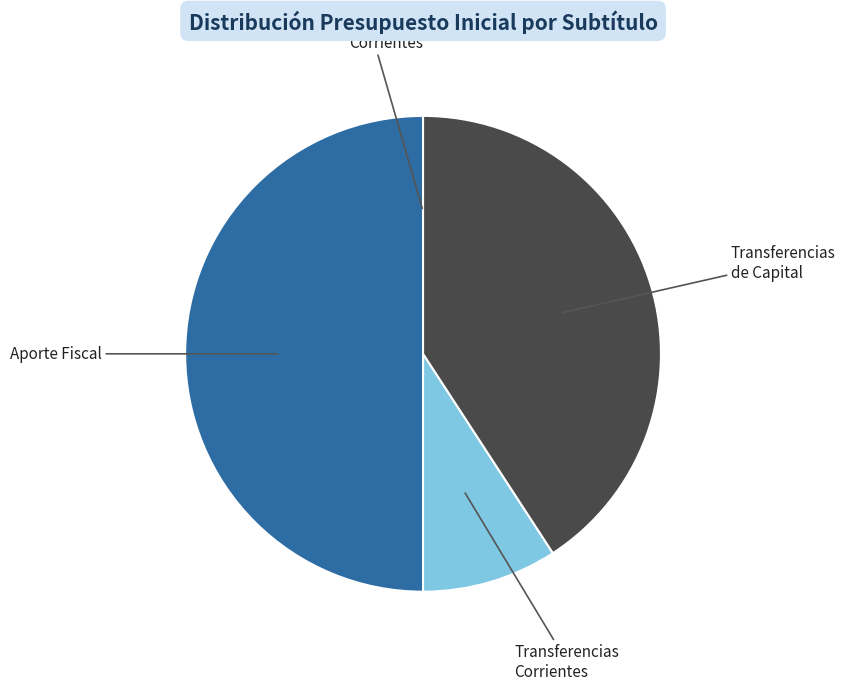

Do Transferencias de Capital and Aporte Fiscal together represent more than half of the pie?

Yes